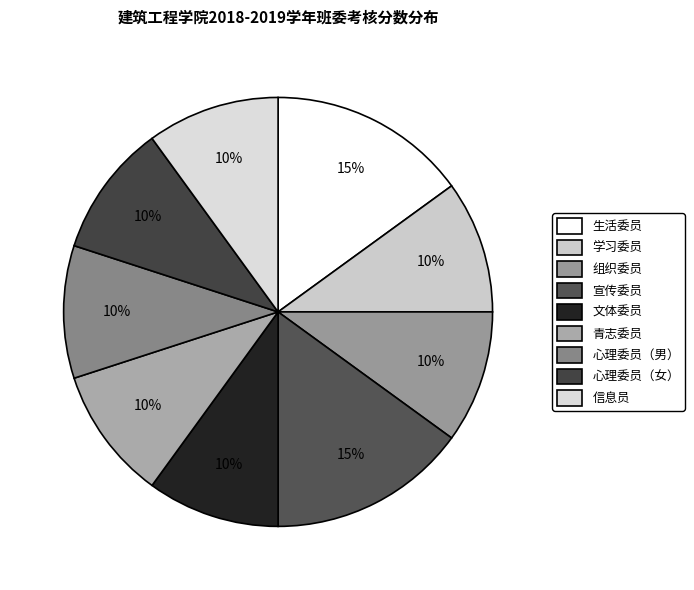

What percentage is the 青志委员 slice, to the nearest percent?

10%